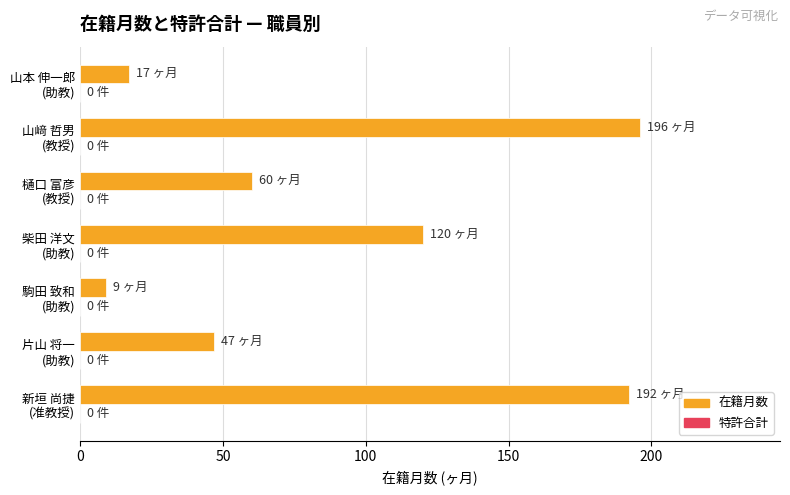

Reading bottom to top, extract all data points from this chart.

192	47	9	120	60	196	17